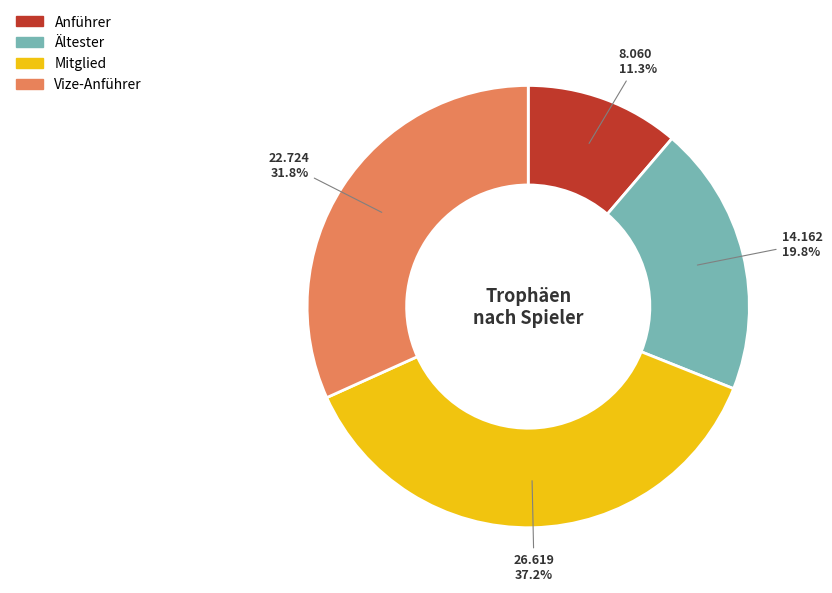

Is there a majority slice in this chart?

No